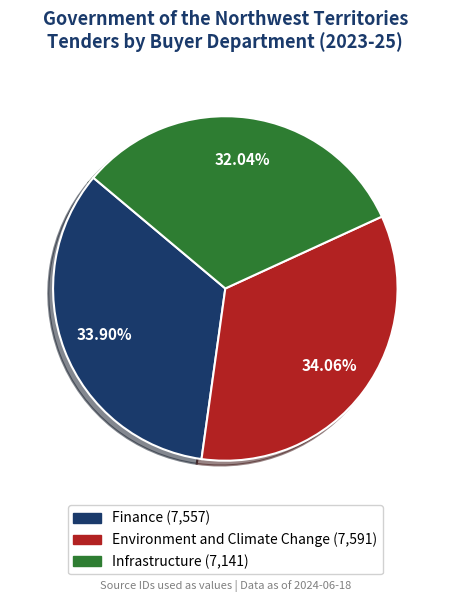

Do Infrastructure and Environment and Climate Change together represent more than half of the pie?

Yes